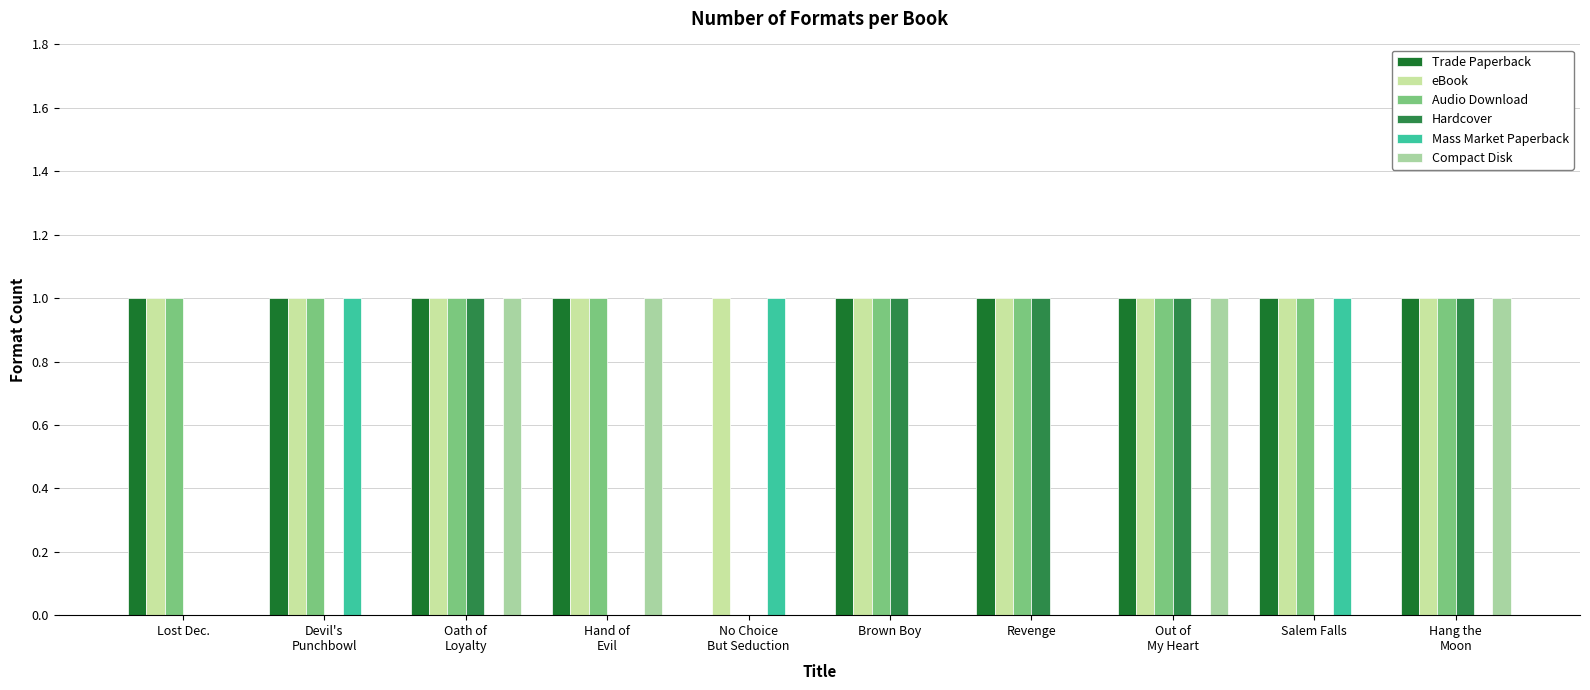

Rank the series at Brown Boy from lowest to highest value.

Mass Market Paperback, Compact Disk, Trade Paperback, eBook, Audio Download, Hardcover